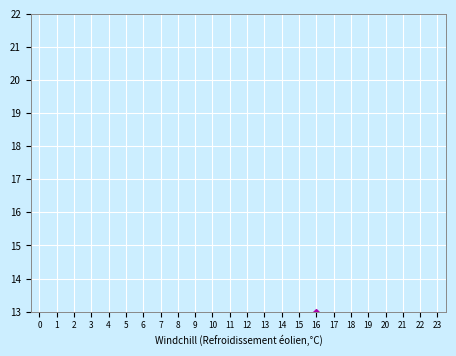

How many series are shown in this chart?

1